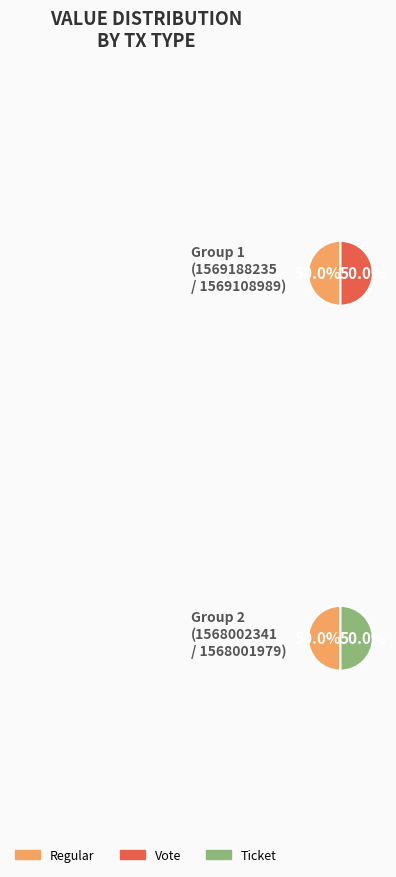

What is the largest slice in the pie chart?

Regular